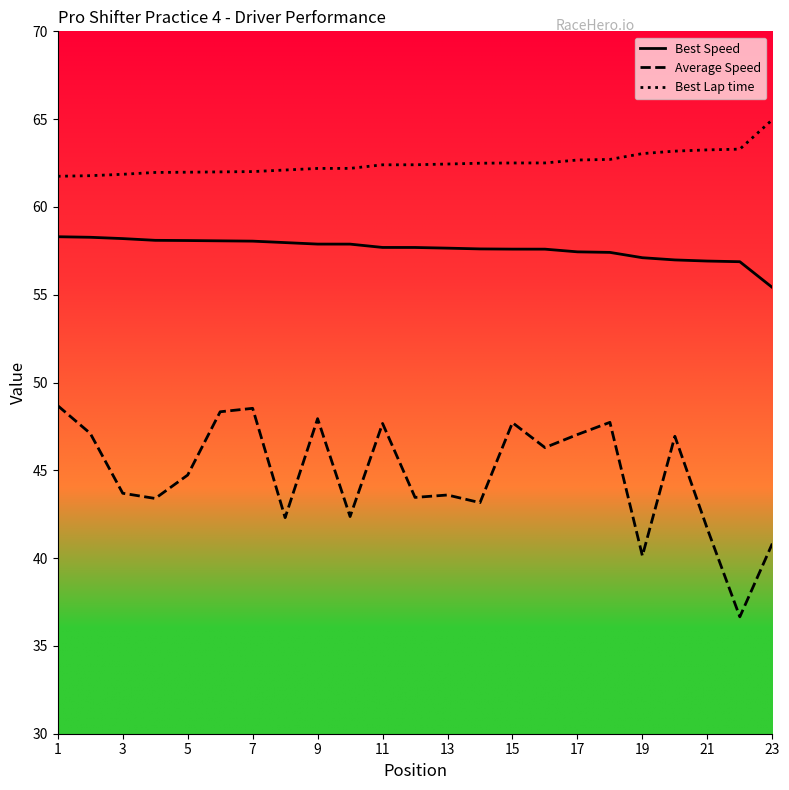

Which series has the largest range (max minus min)?

Average Speed